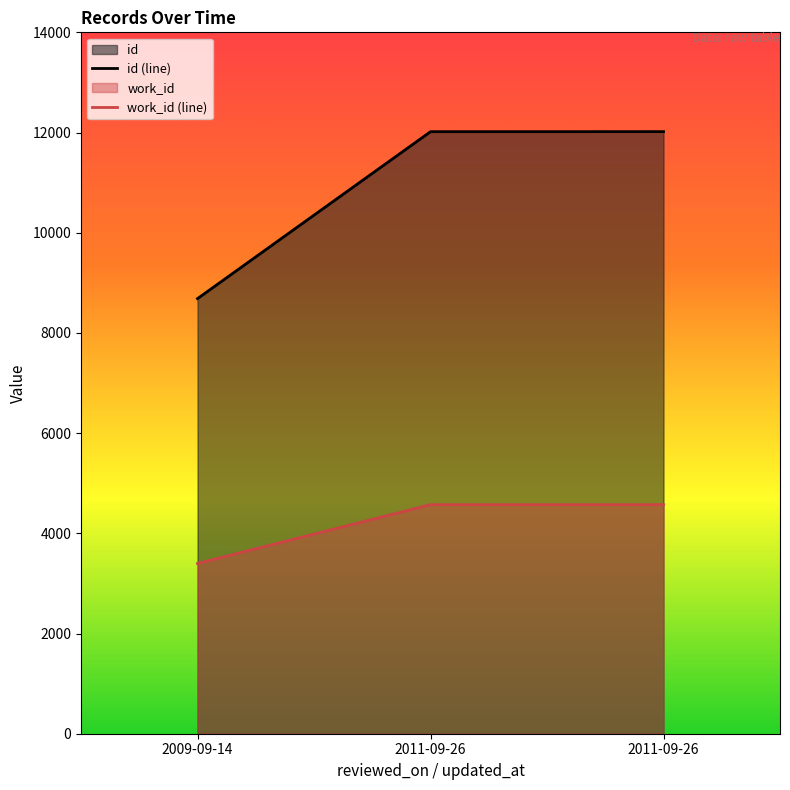

The value of id at 2011-09-26 is 12017. True or false?

True